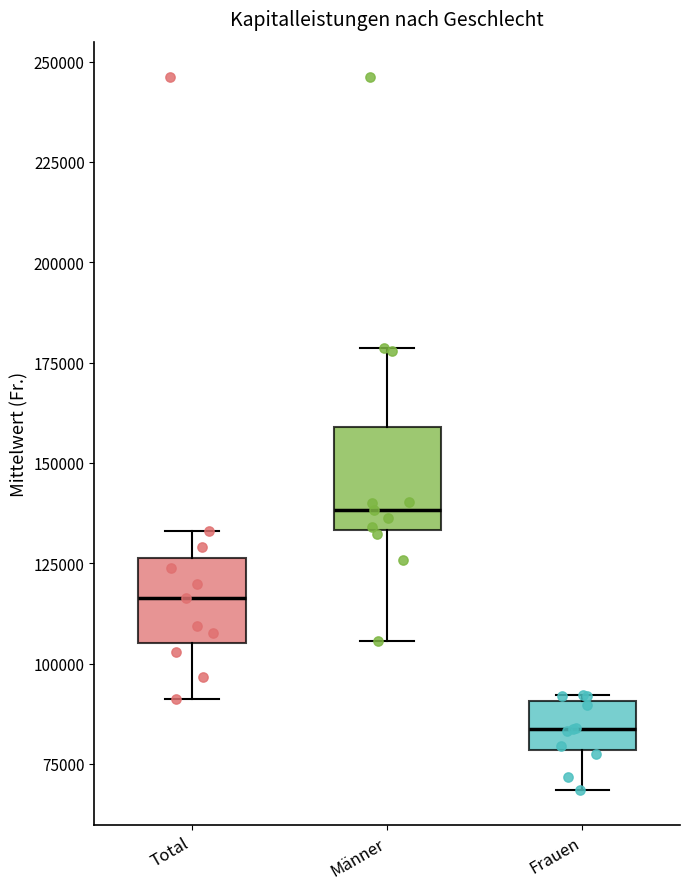

Which box's median line is the lowest?

Frauen